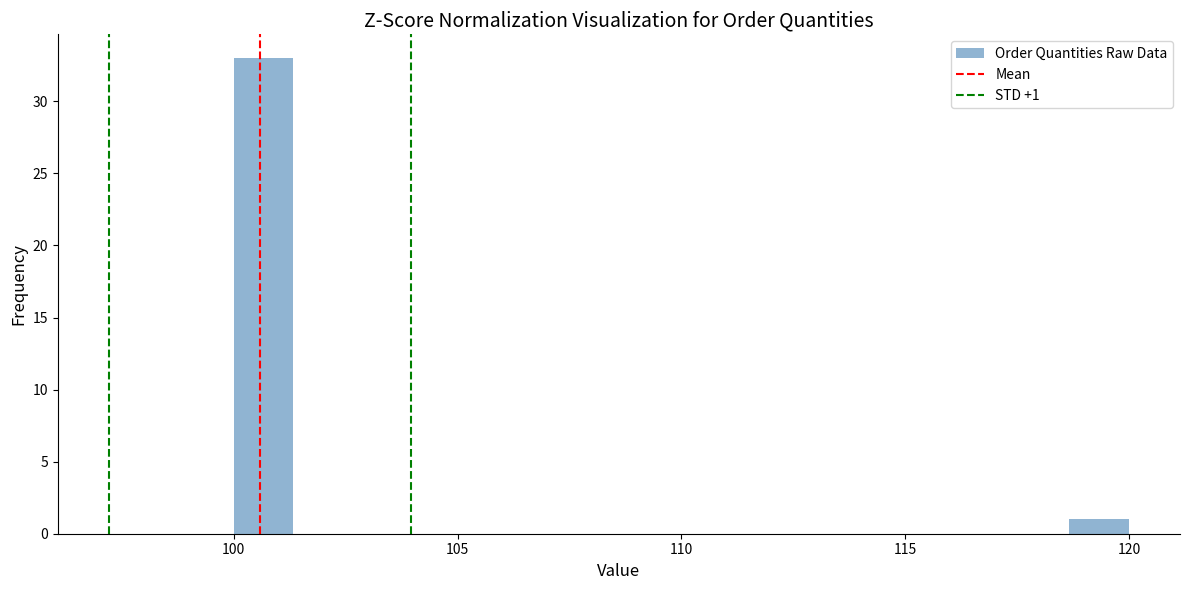

Around what value on the x-axis is the tallest bar? Give the approximate position of its centre, as read against the axis.

100.5